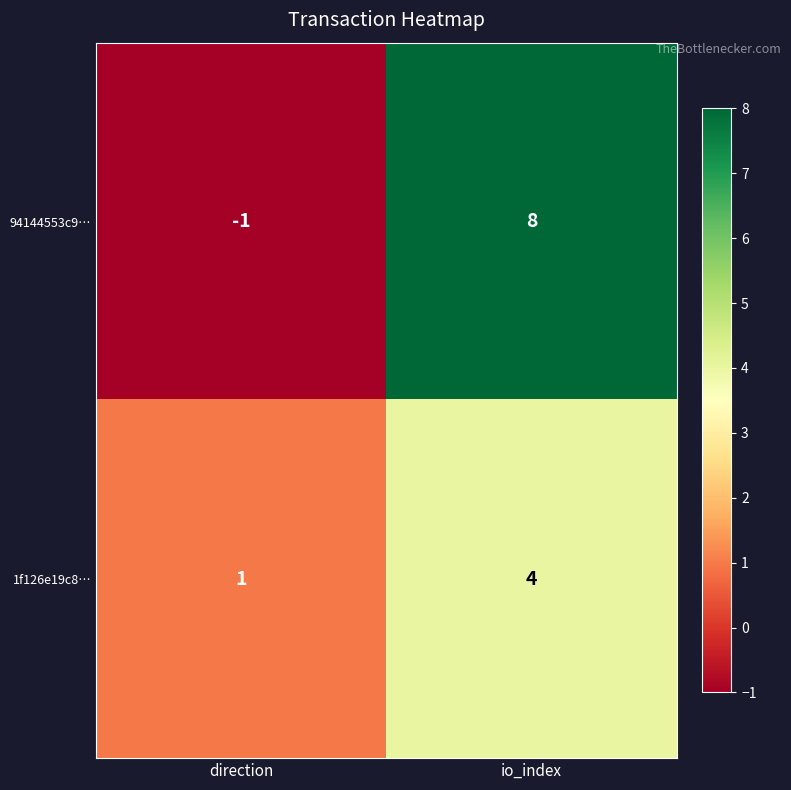

The value of 94144553c9… at io_index is 3. True or false?

False